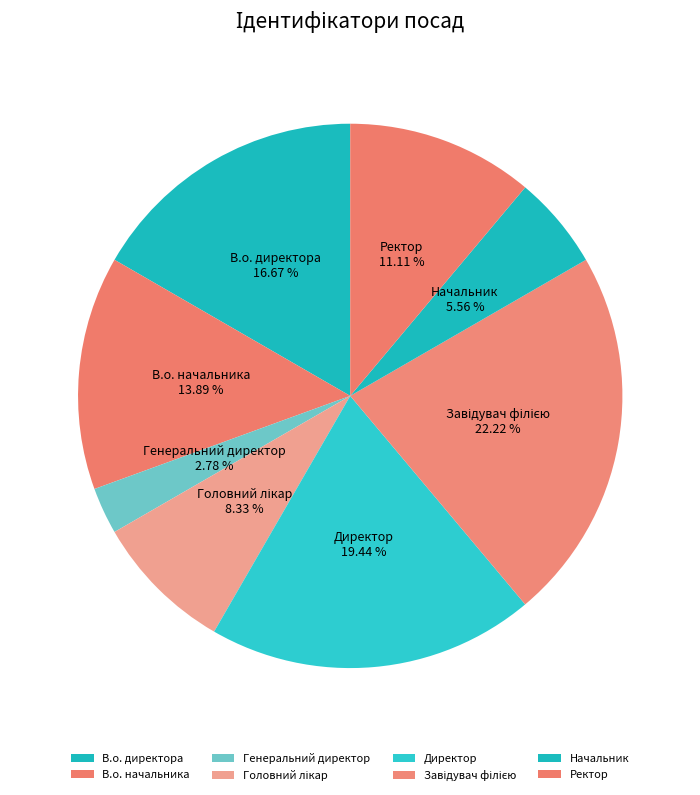

Count the number of slices in the pie.

8